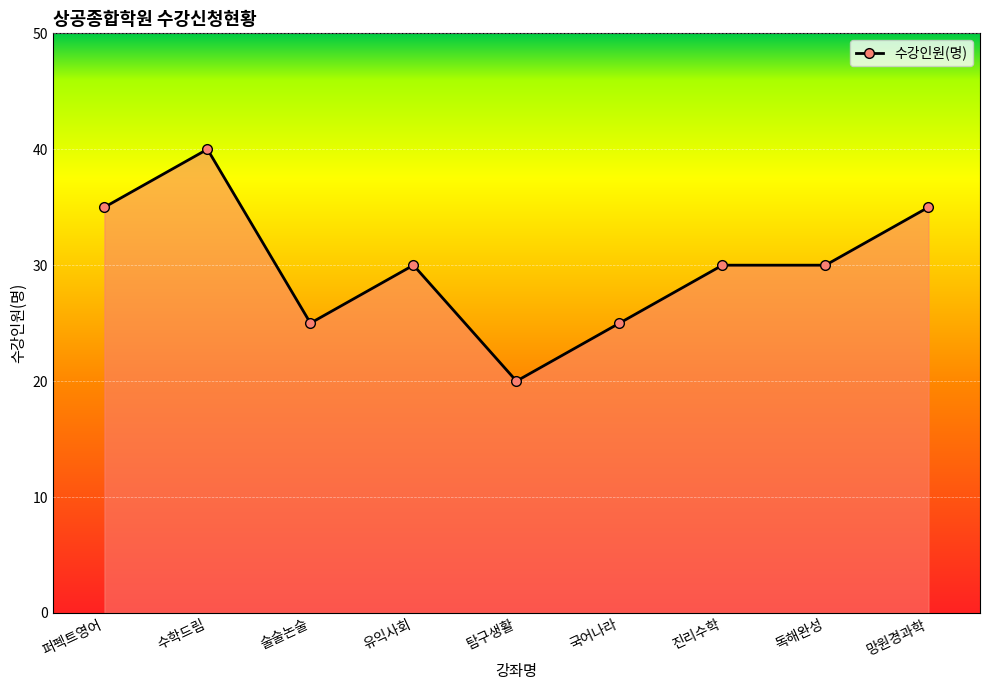

At which category does the data reach its first local valley?

술술논술